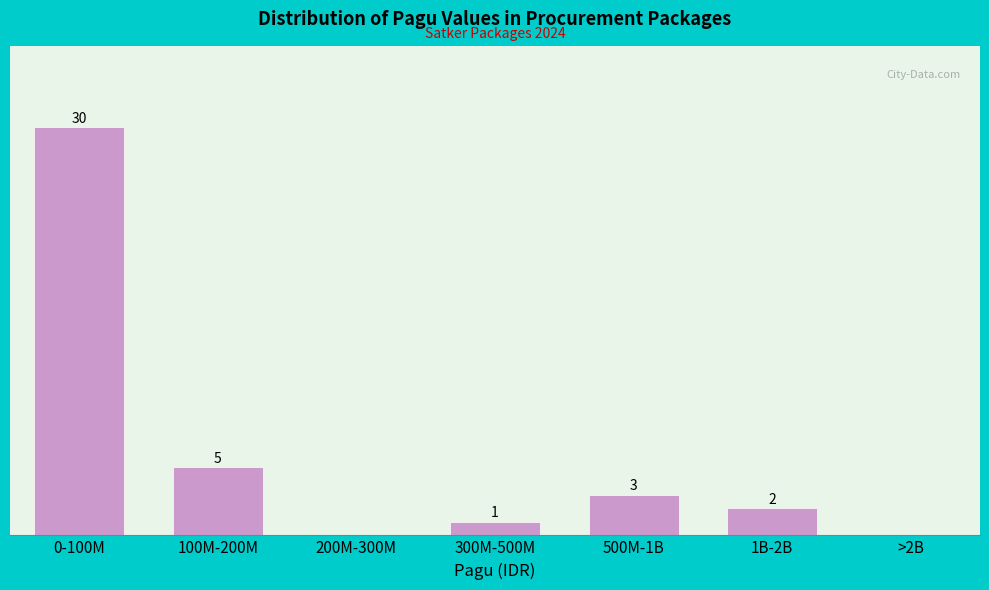

At which label does the data first exceed 2?

0-100M